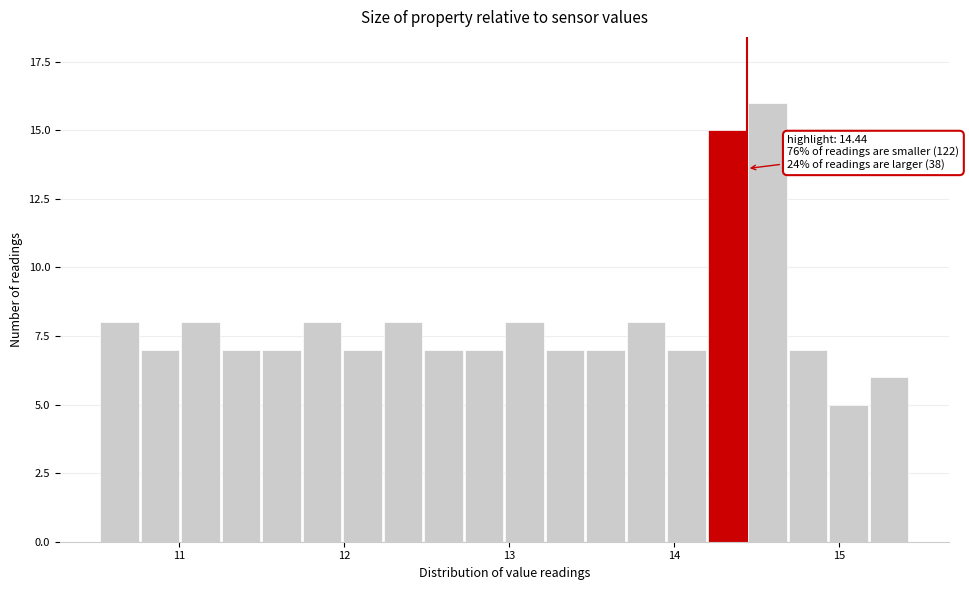

Read against the x-axis, roughly where is the centre of the tallest bar?

14.6